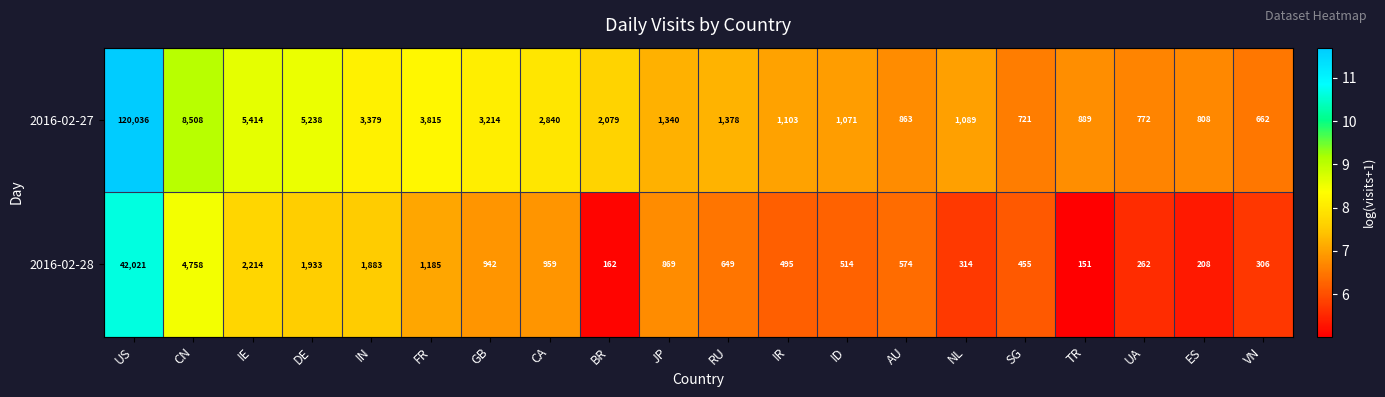

What is the total value across all series at DE?

7171